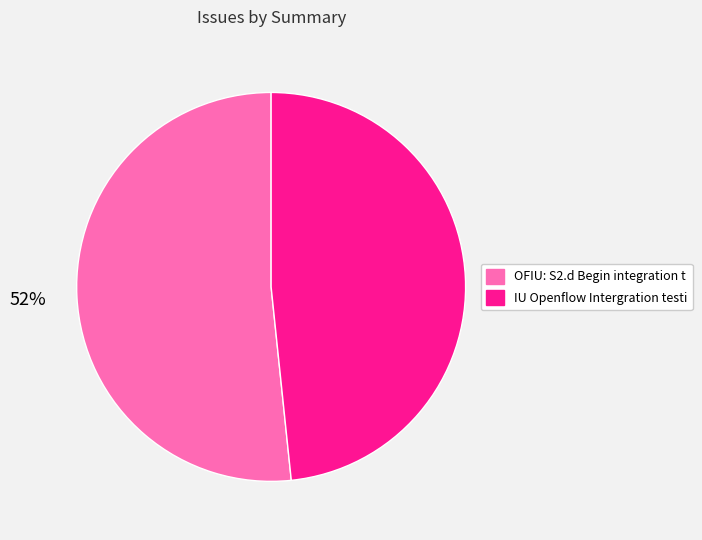

Is there a majority slice in this chart?

Yes